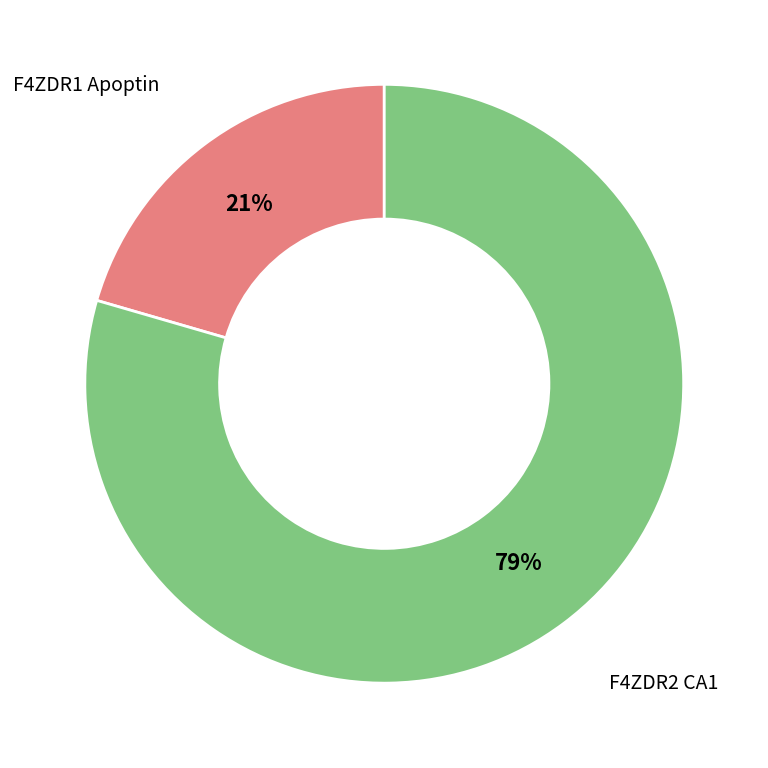

Do F4ZDR1 Apoptin and F4ZDR2 CA1 together represent more than half of the pie?

Yes